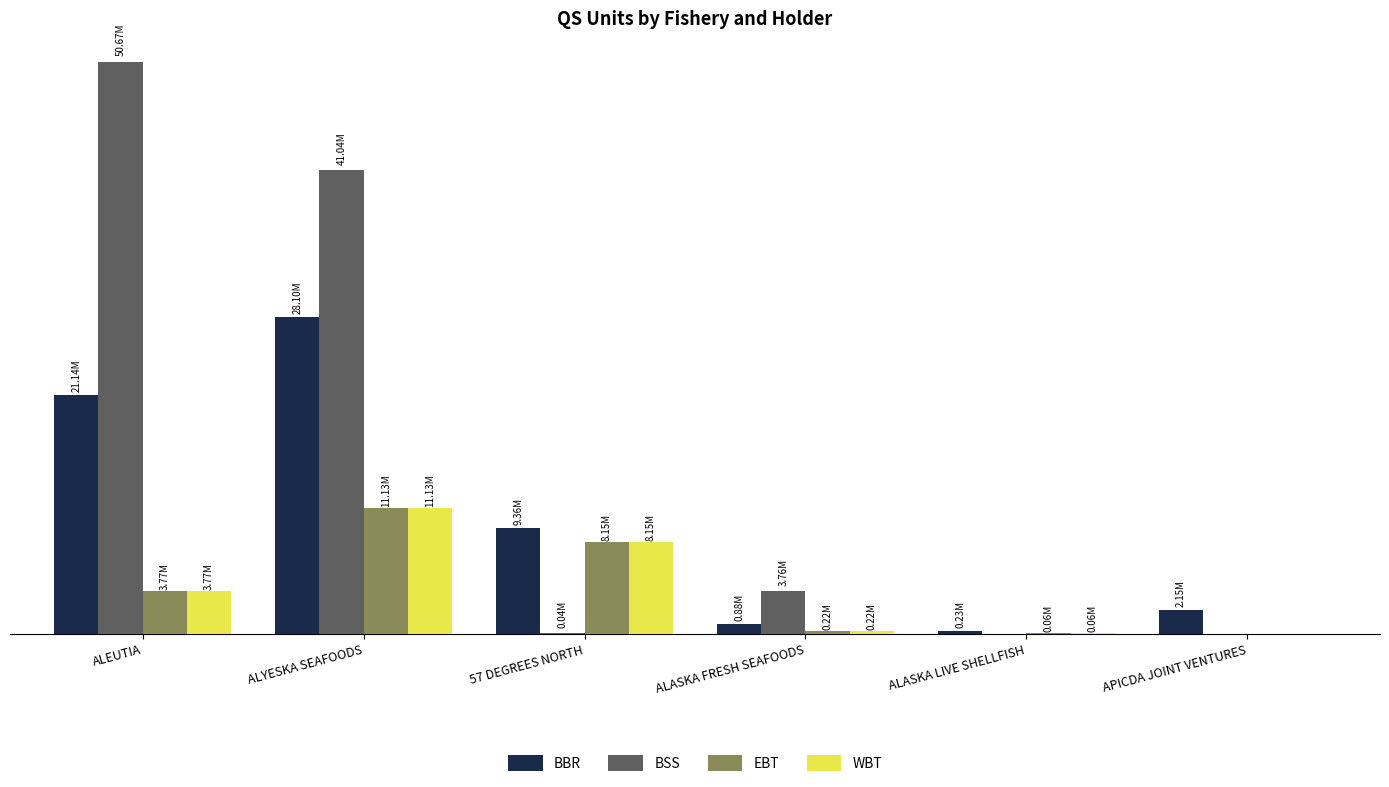

What are all the series names shown in the legend?

BBR, BSS, EBT, WBT